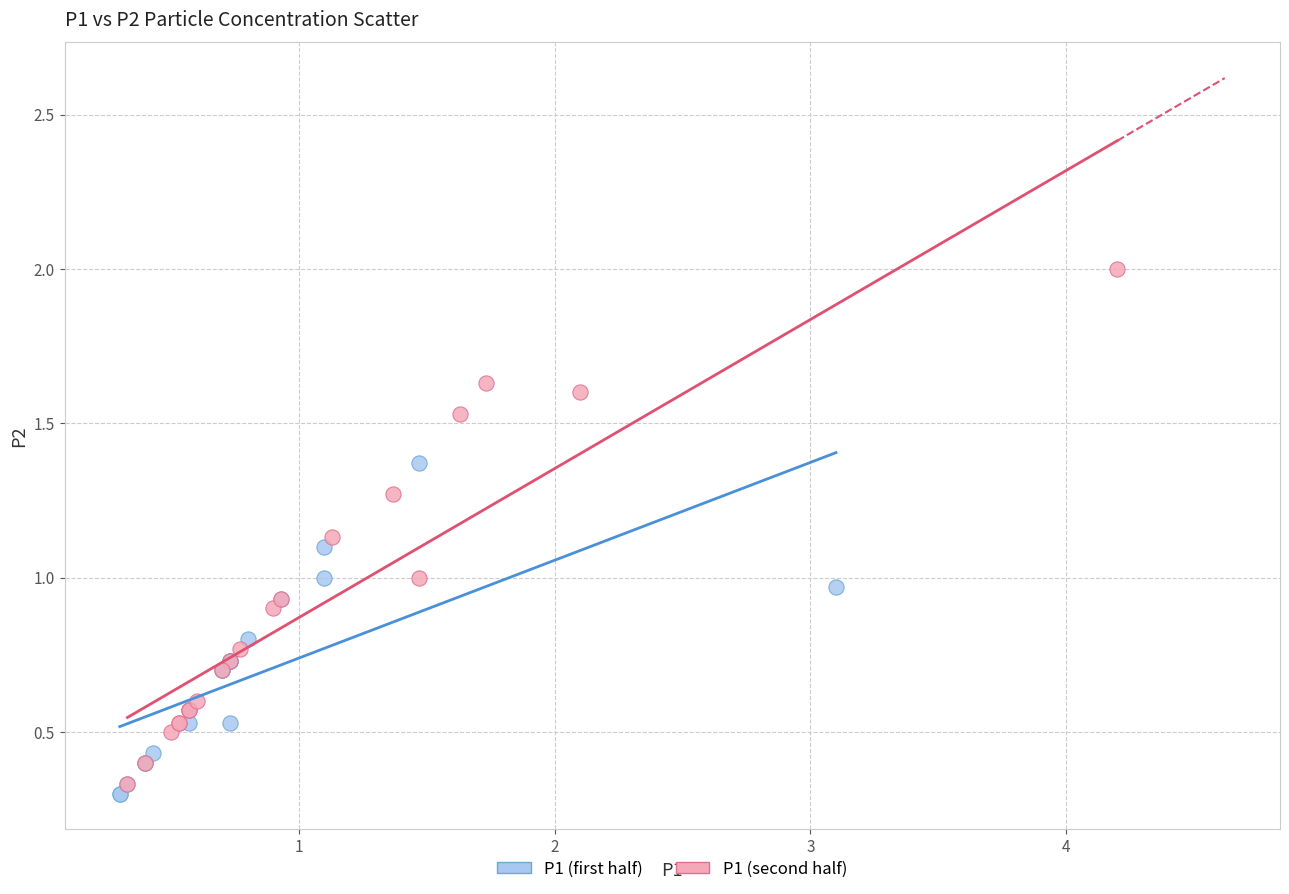

Which series contains the lowest Y value?

P1 (first half)